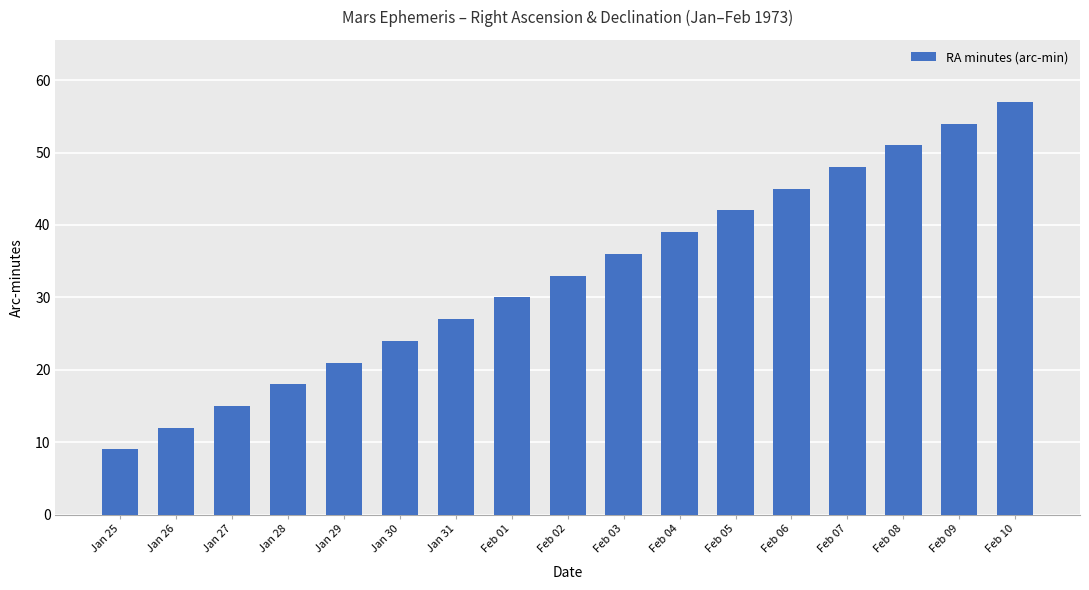

Is it true that the value at Feb 04 is 39?

True